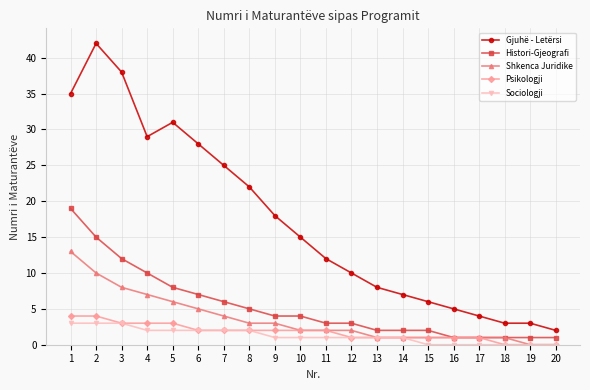

What is the sum of the Sociologji values at 19 and 13?

1